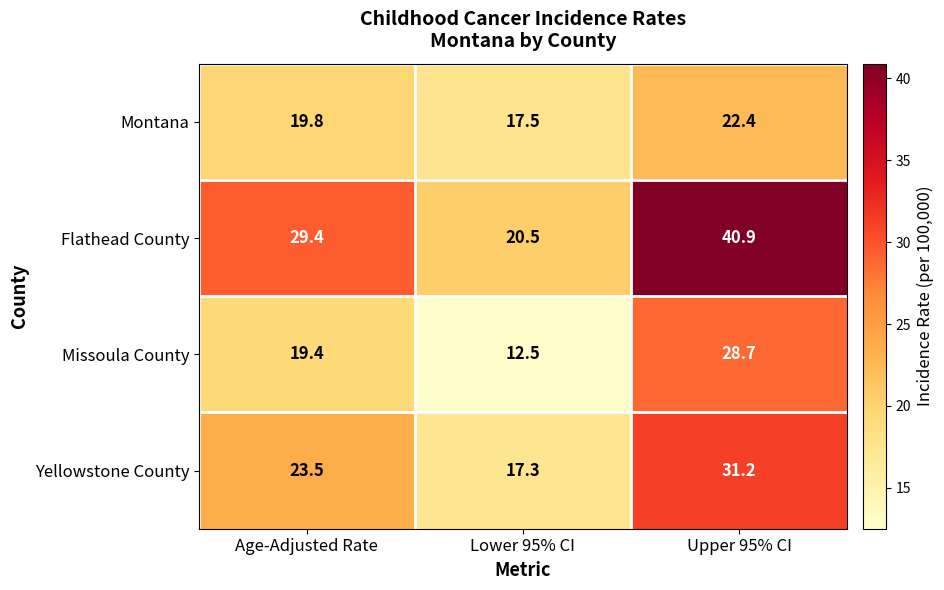

Which series changed the most between Lower 95% CI and Upper 95% CI?

Flathead County